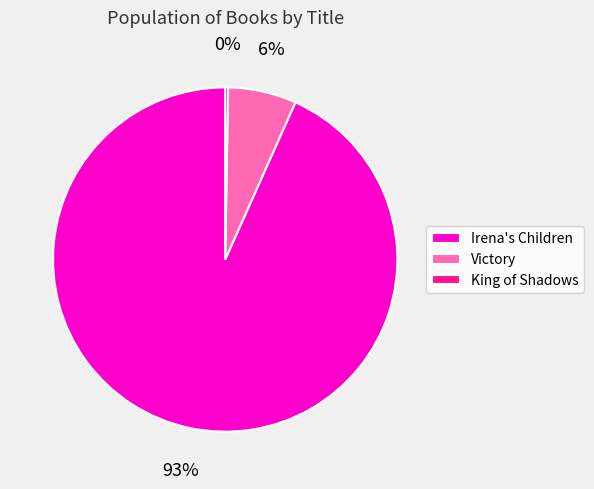

Which category accounts for the majority?

Irena's Children